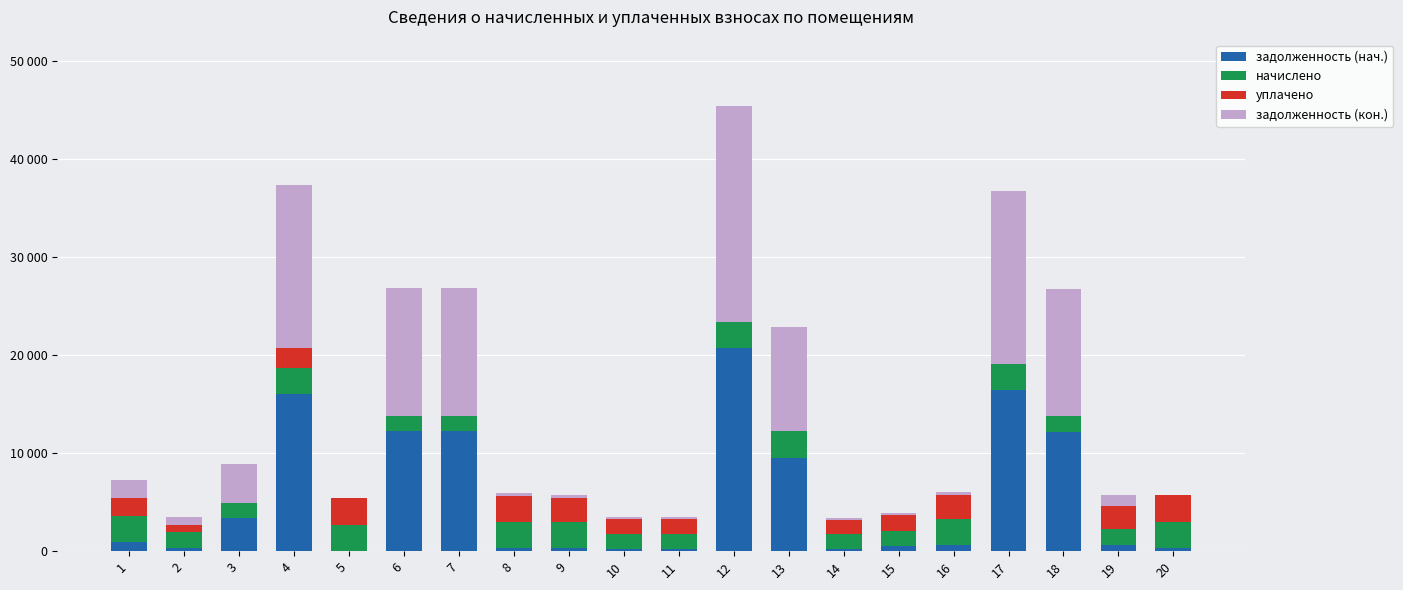

What are all the series names shown in the legend?

задолженность (нач.), начислено, уплачено, задолженность (кон.)